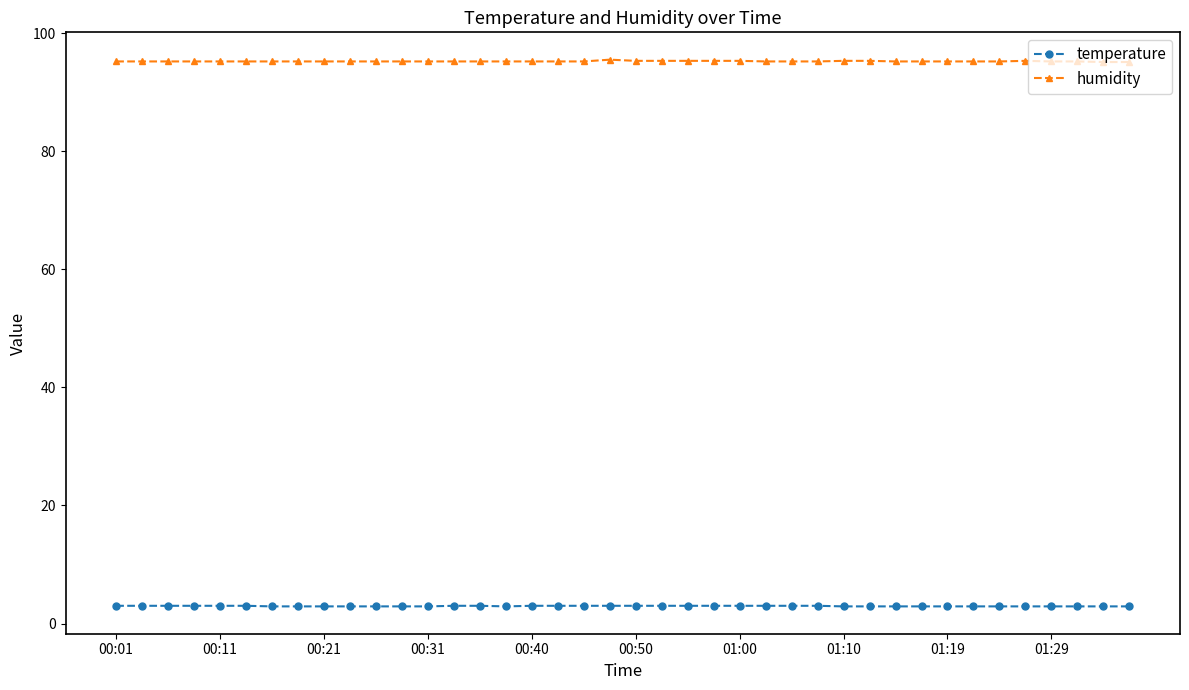

What is the highest value of the humidity series?

95.5